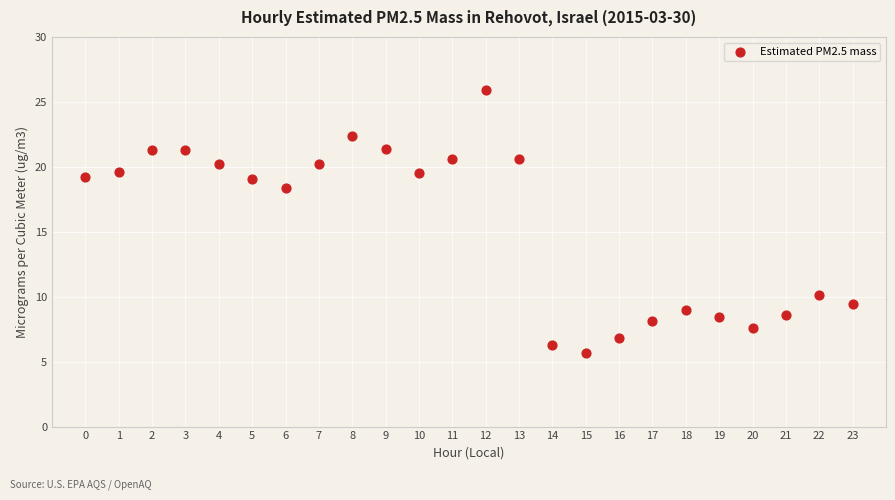

What is the range of Y values (max minus min)?

20.2